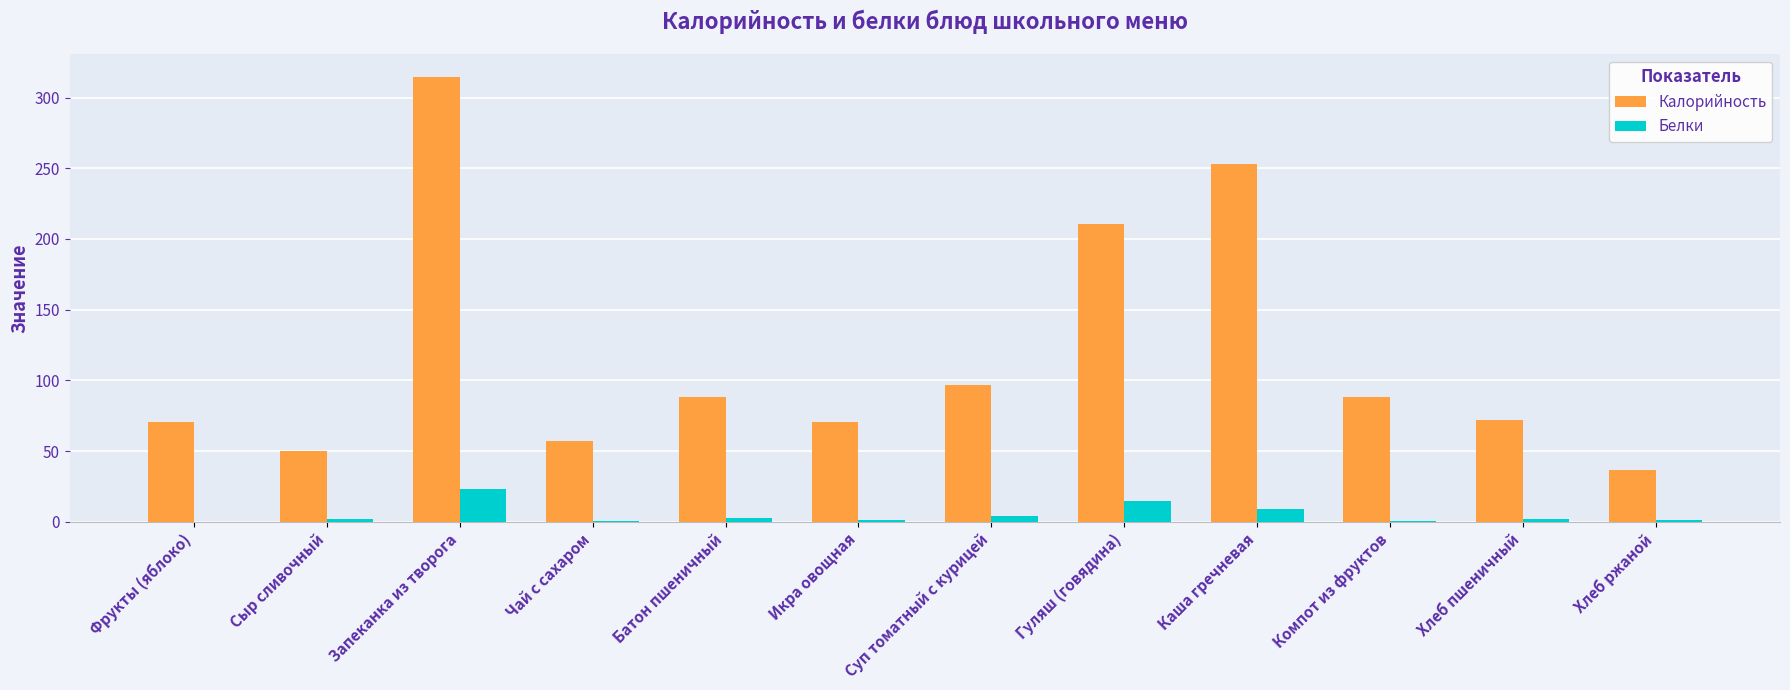

What is the greatest value displayed?

314.8